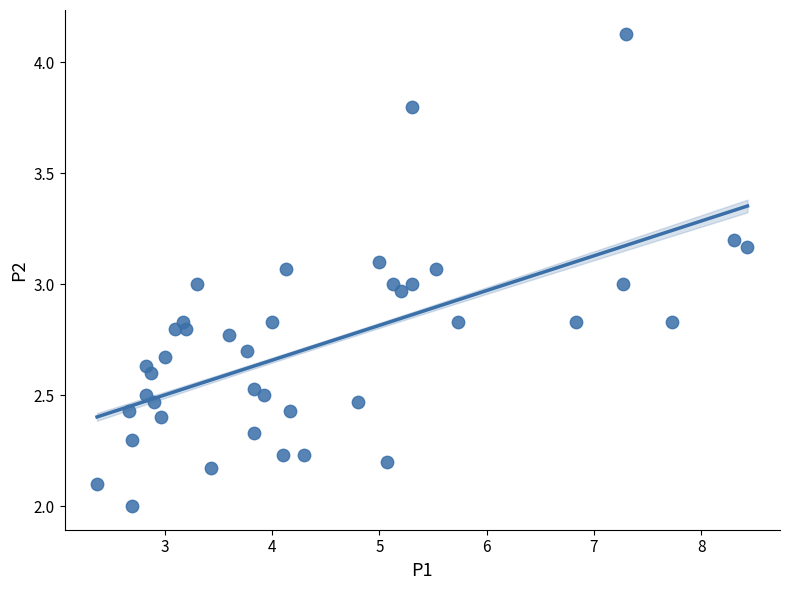

What is the range of X values (max minus min)?

6.1